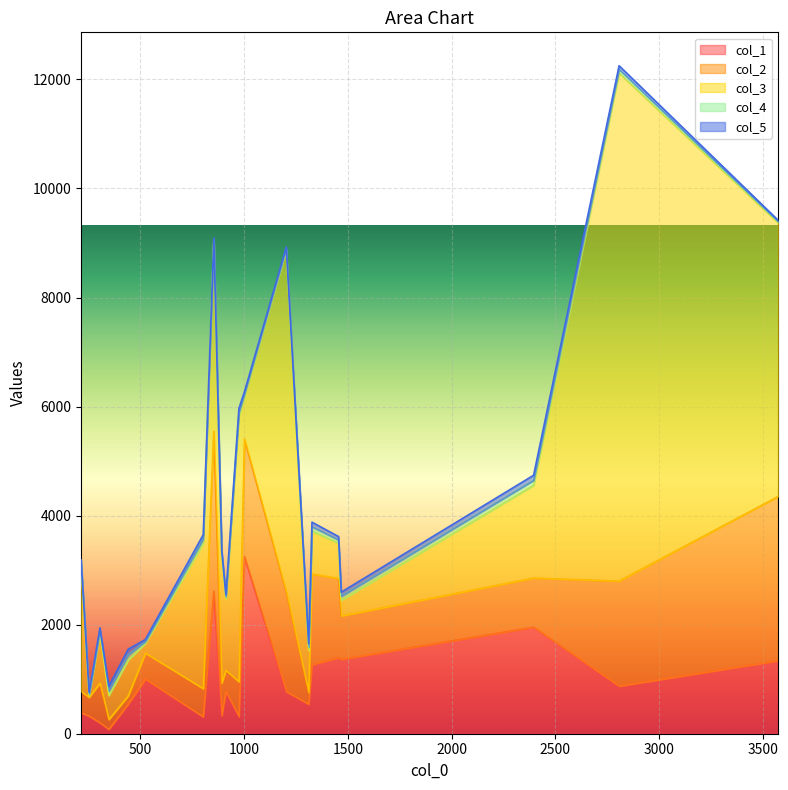

What is the sum of the col_1 values at 19 and 16?

740.0